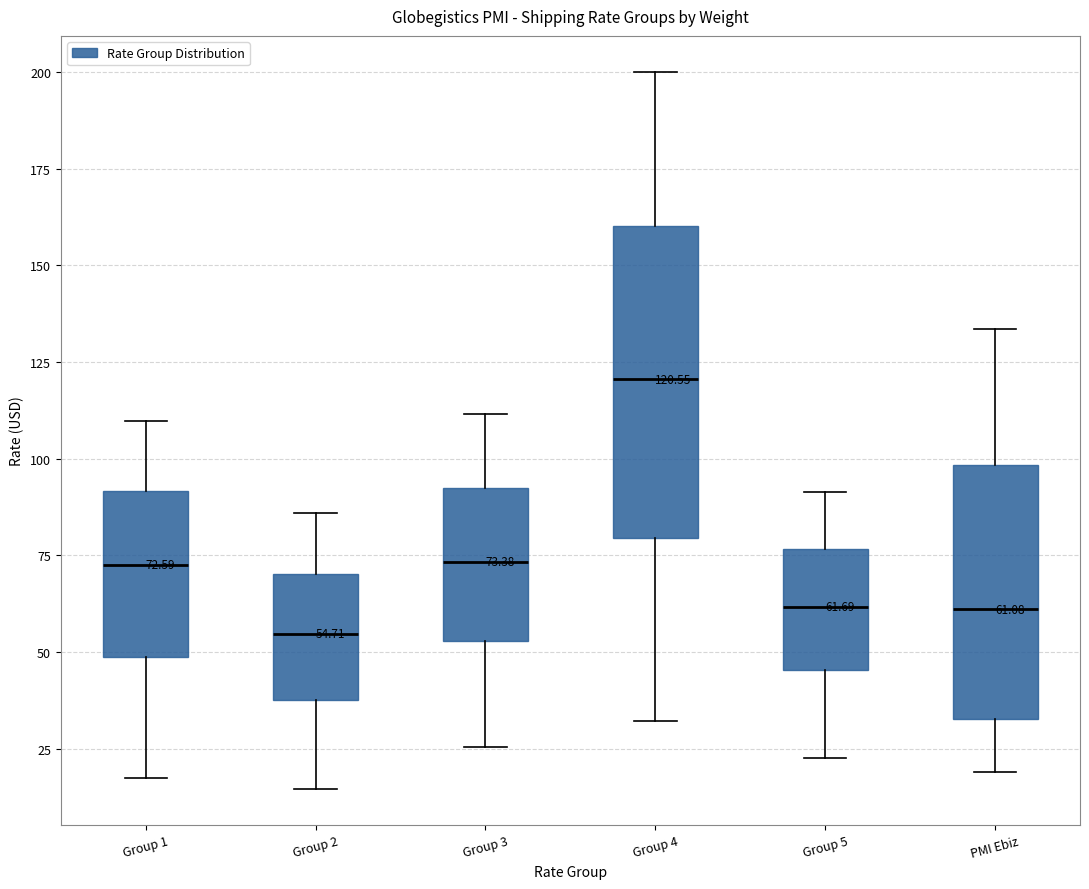

Which box's median line is the highest?

Group 4